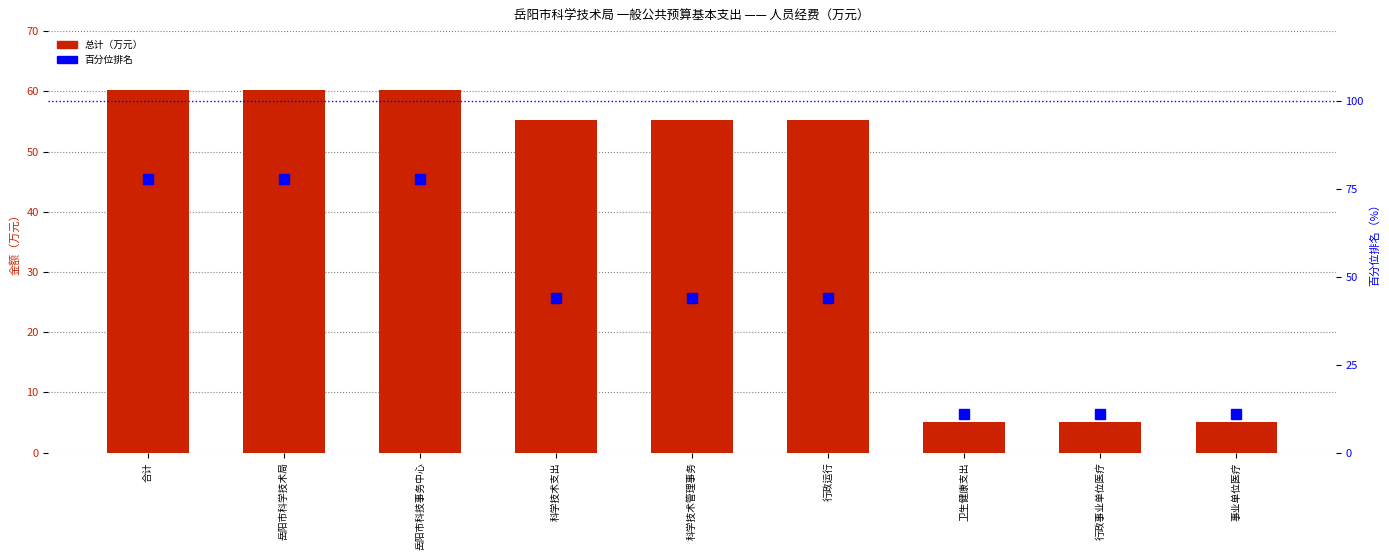

How many data points does each series have?

9